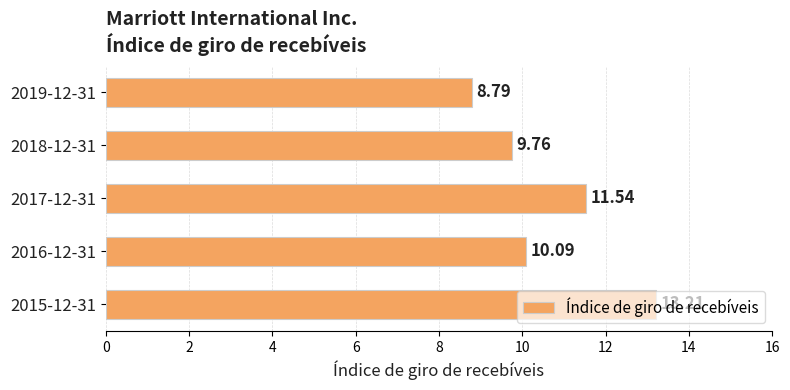

What is the change in value from 2017-12-31 to 2015-12-31?

+1.7